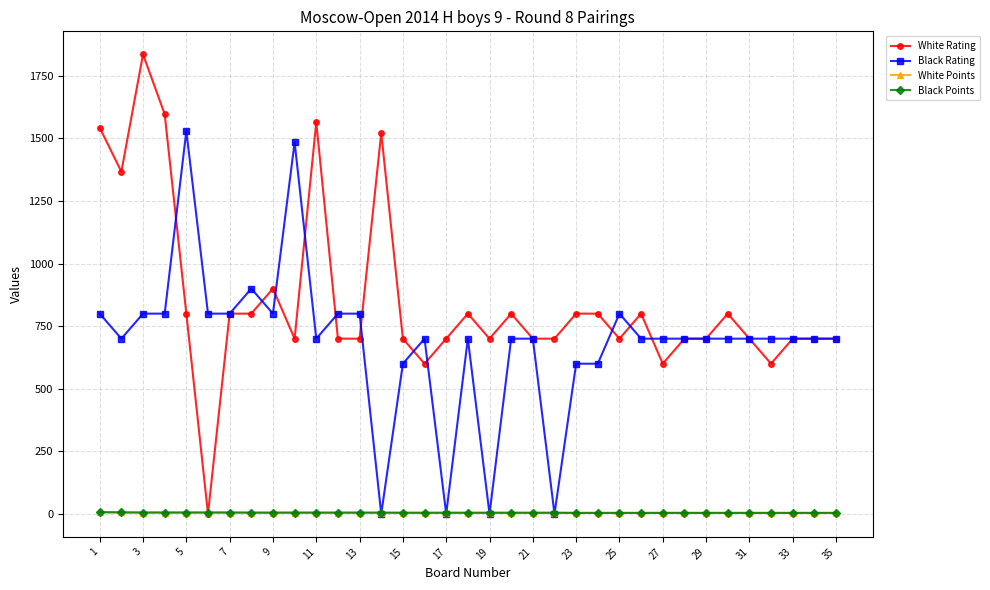

Which series has the largest total across all categories?

White Rating